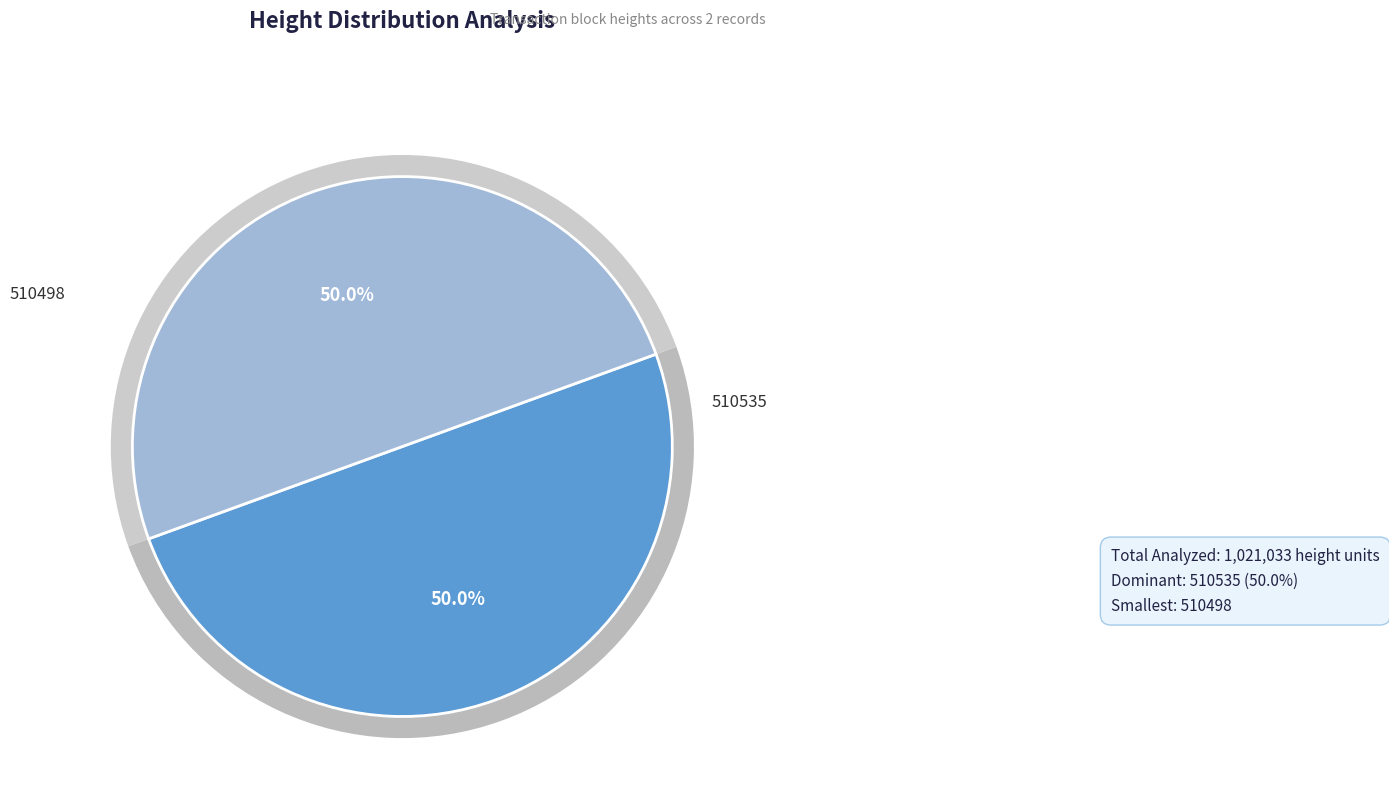

Between 510535 and 510498, which is larger?

510535